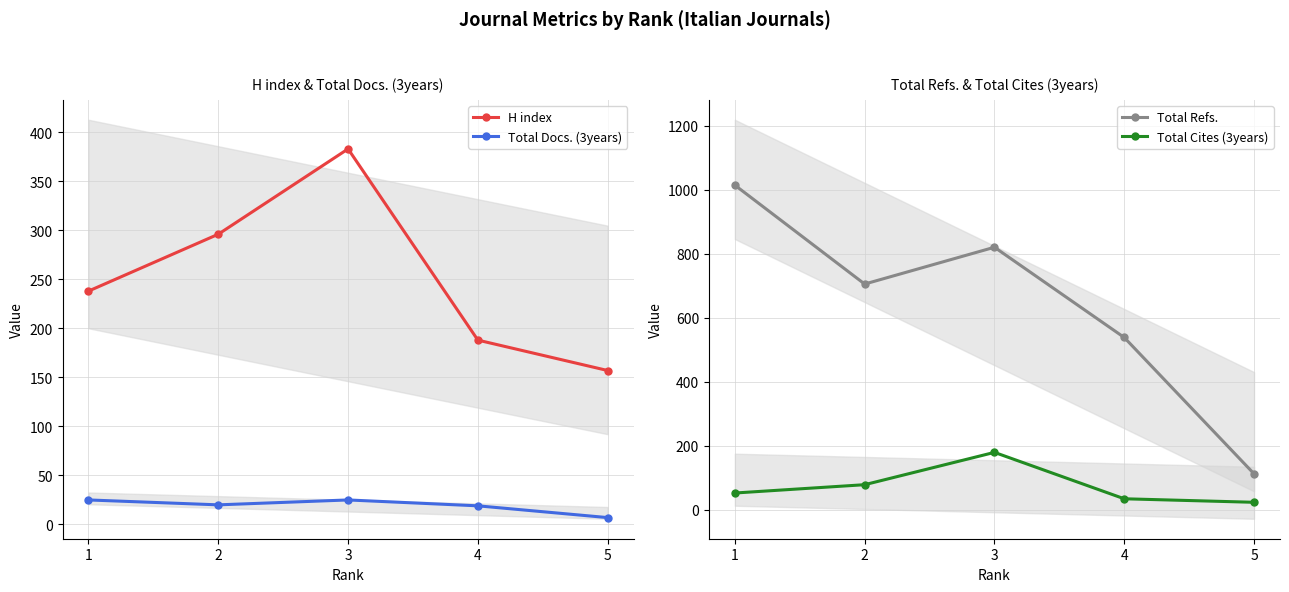

Rank the categories by Total Docs. (3years) value from highest to lowest.

1, 3, 2, 4, 5